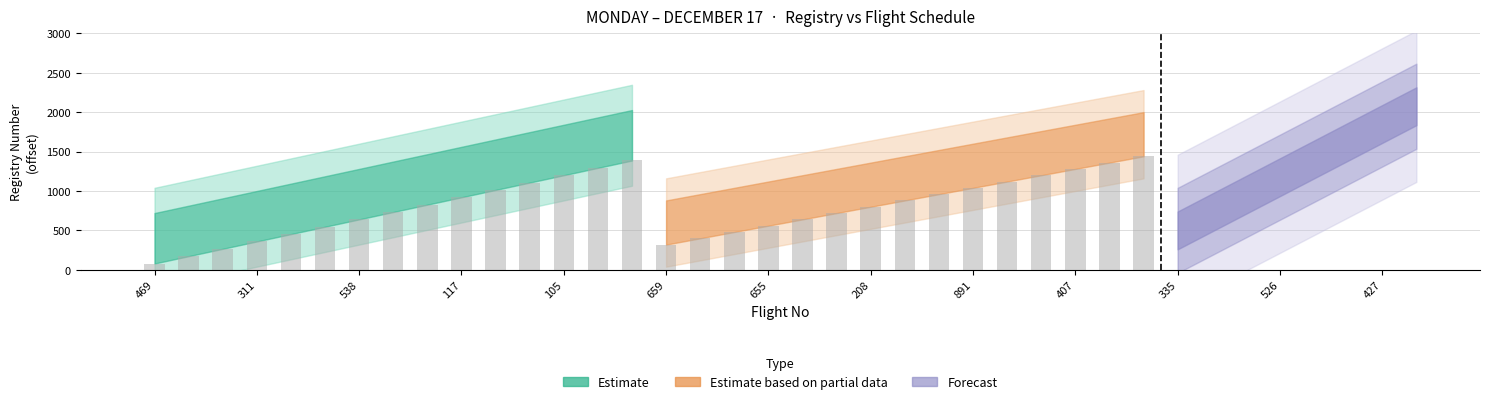

Which series has the largest total across all categories?

Estimate based on partial data